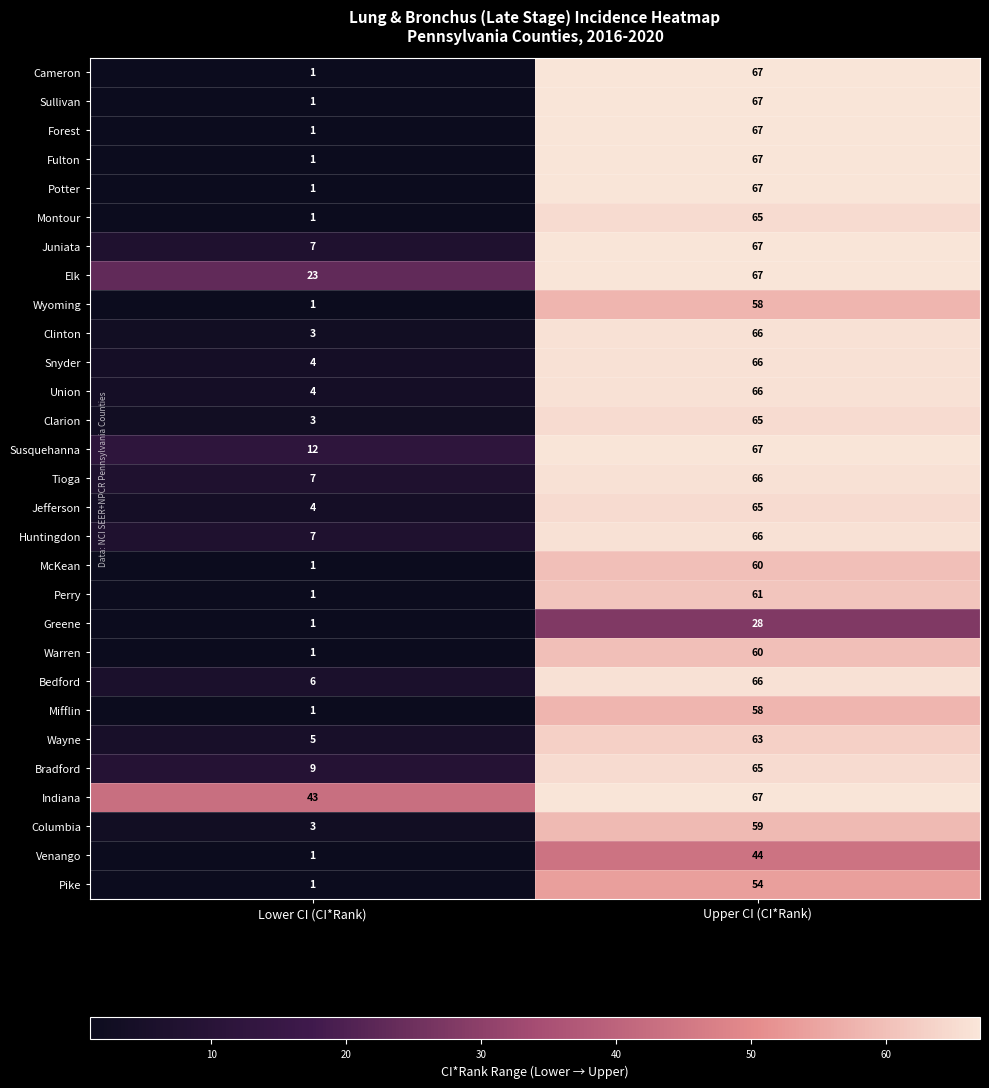

What is the sum of all Indiana values?

110